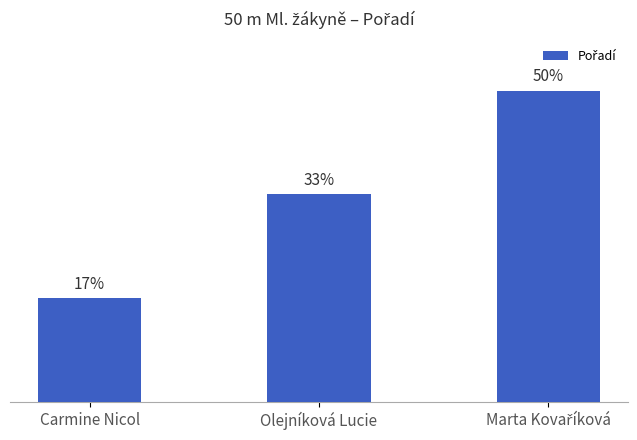

What is the label of the 2nd bar from the right?

Olejníková Lucie